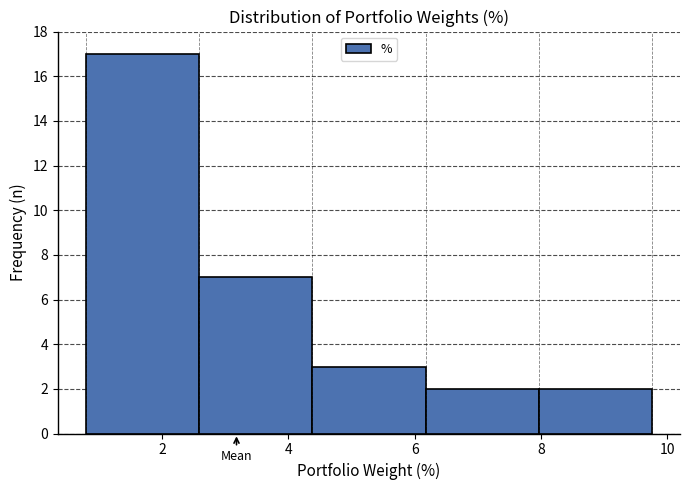

How tall is the bar that spans 6.2 to 8.0 on the x-axis? Neither the bar edges nor the heights are printed on the chart, so give them approximately, as read against the axes.

2